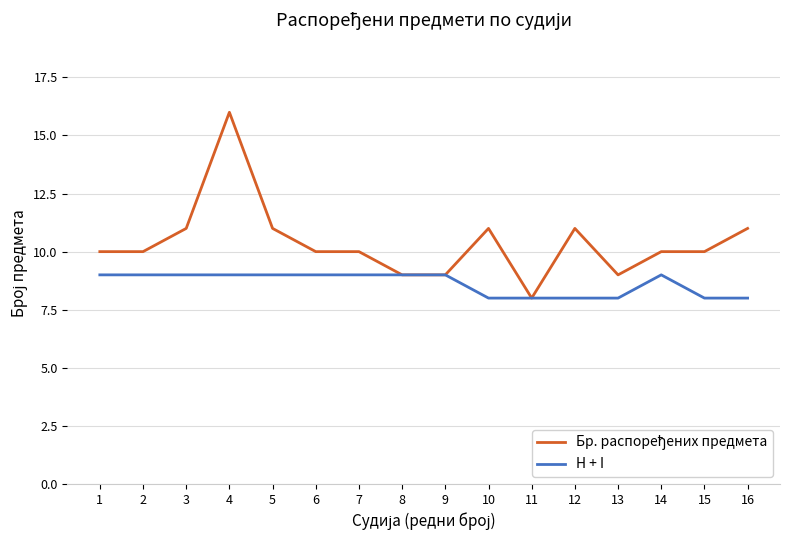

What is the minimum value shown in the chart?

8